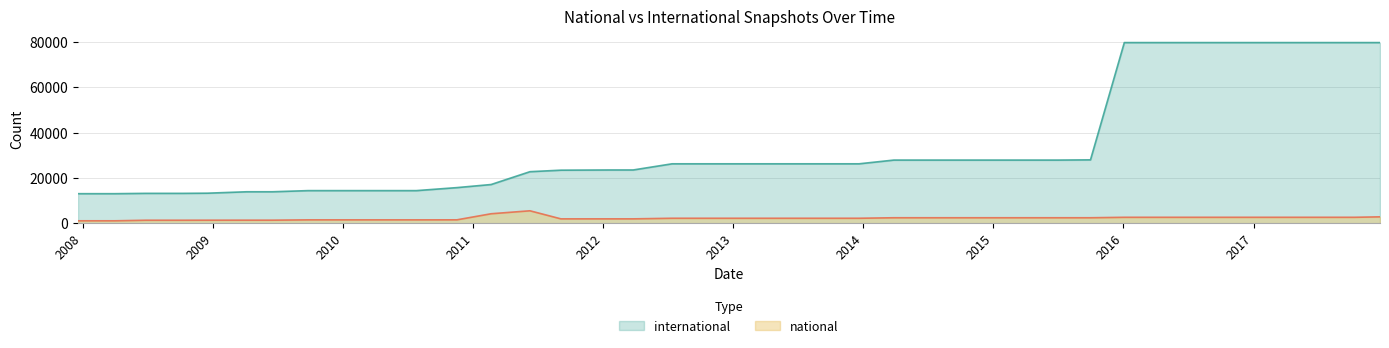

What are all the series names shown in the legend?

international, national